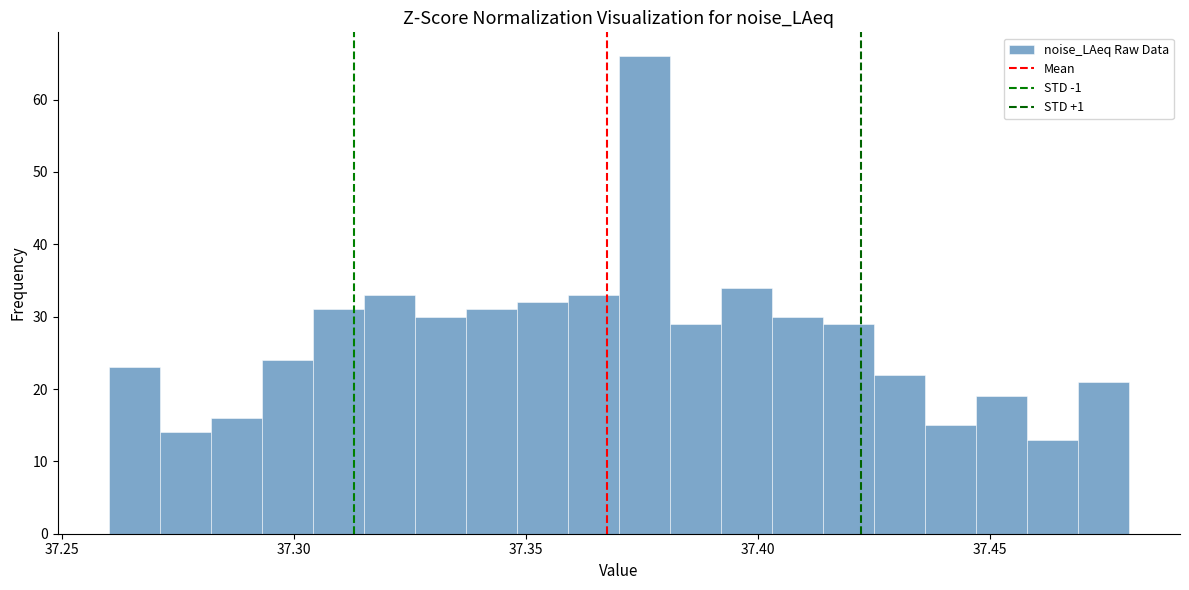

Read against the x-axis, roughly where is the centre of the tallest bar?

37.375